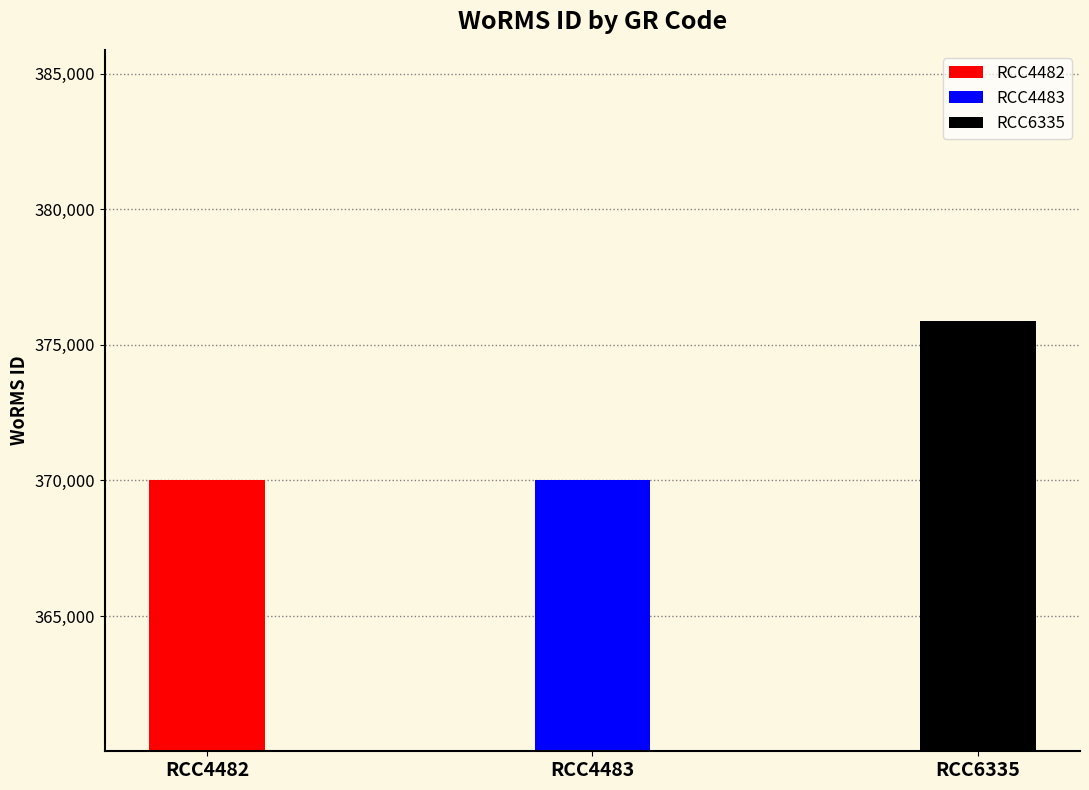

What is the change in value from RCC4482 to RCC6335?

+5855